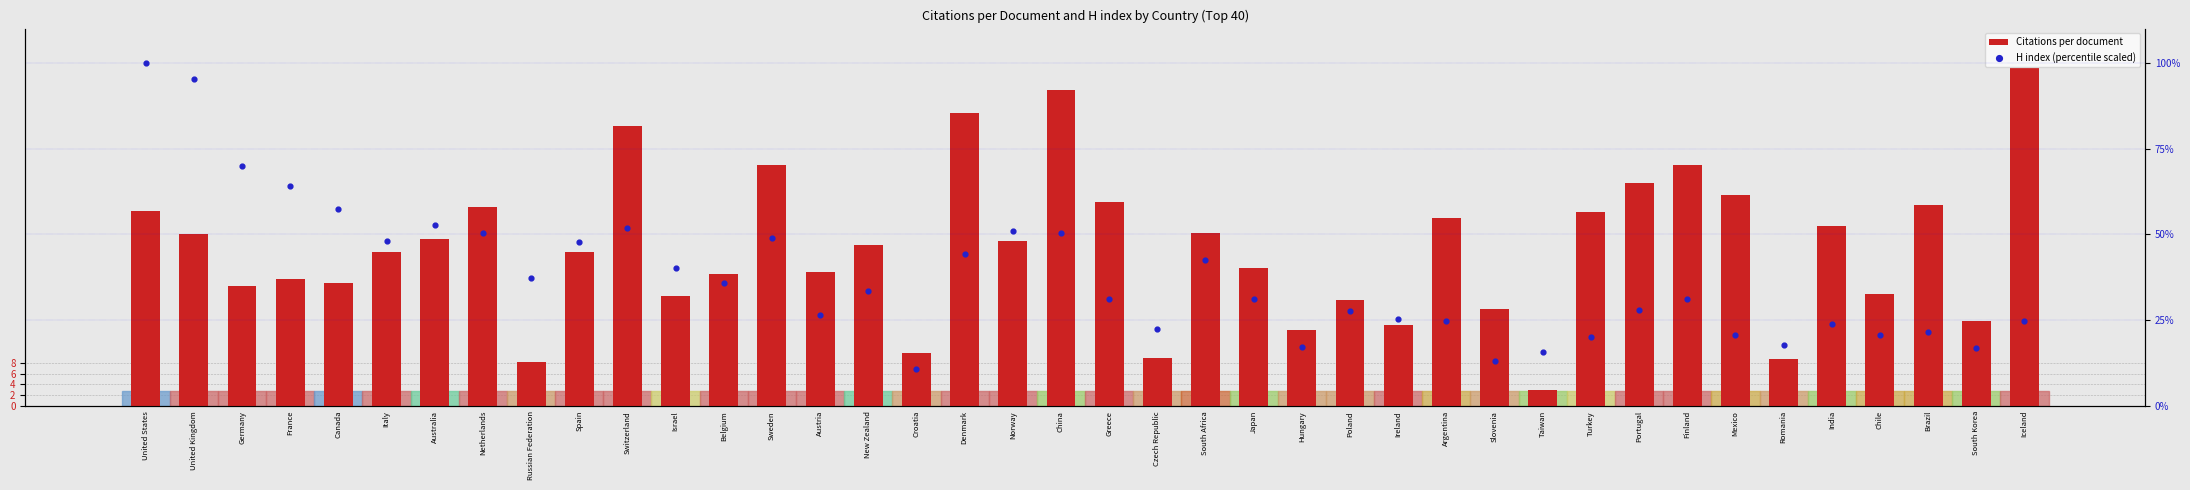

Which series contains the highest Y value?

H index (percentile scaled)